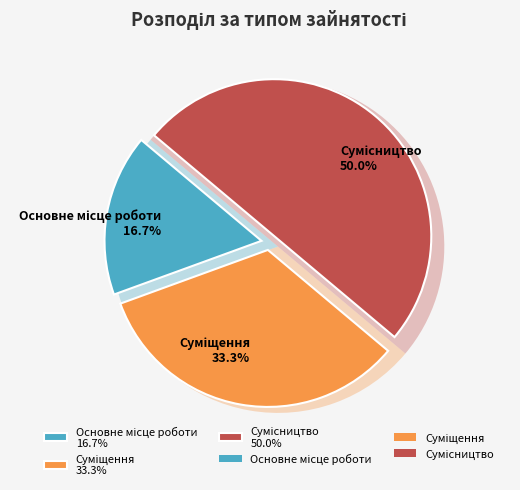

How many slices are in this pie chart?

3